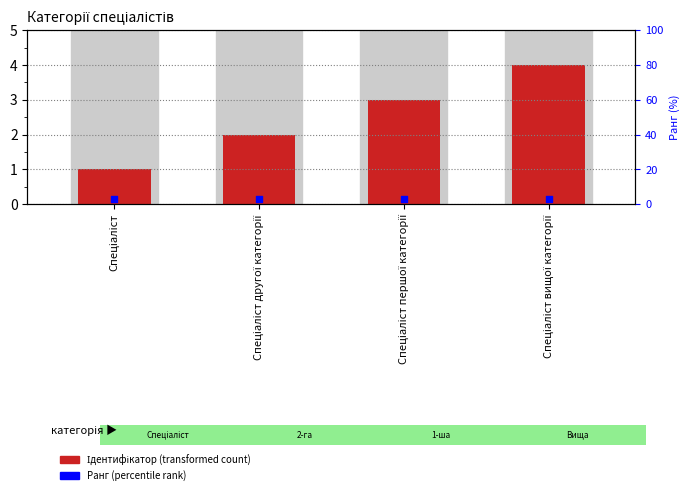

What are all the series names shown in the legend?

Ідентифікатор, Ранг